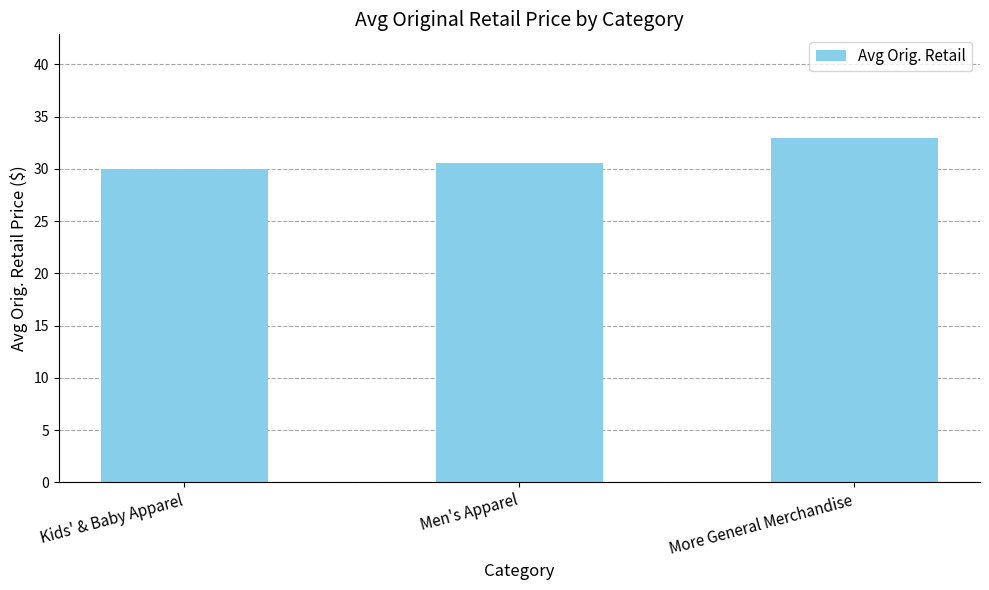

Approximately how many times larger is the value at Men's Apparel compared to Kids' & Baby Apparel?

1.0